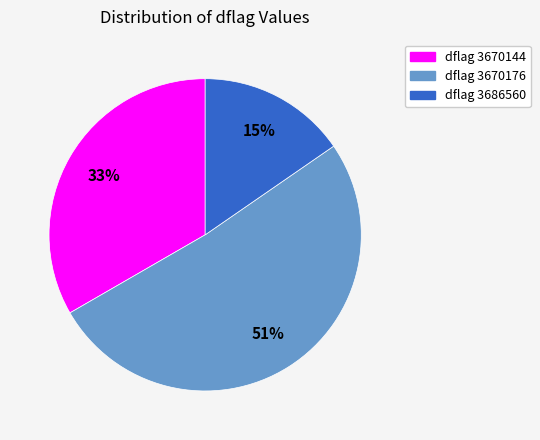

Which has a higher value, dflag 3670176 or dflag 3686560?

dflag 3670176